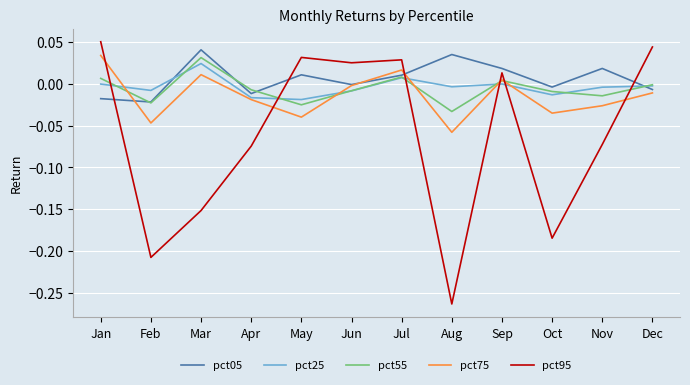

Which series has the widest spread of values?

pct95